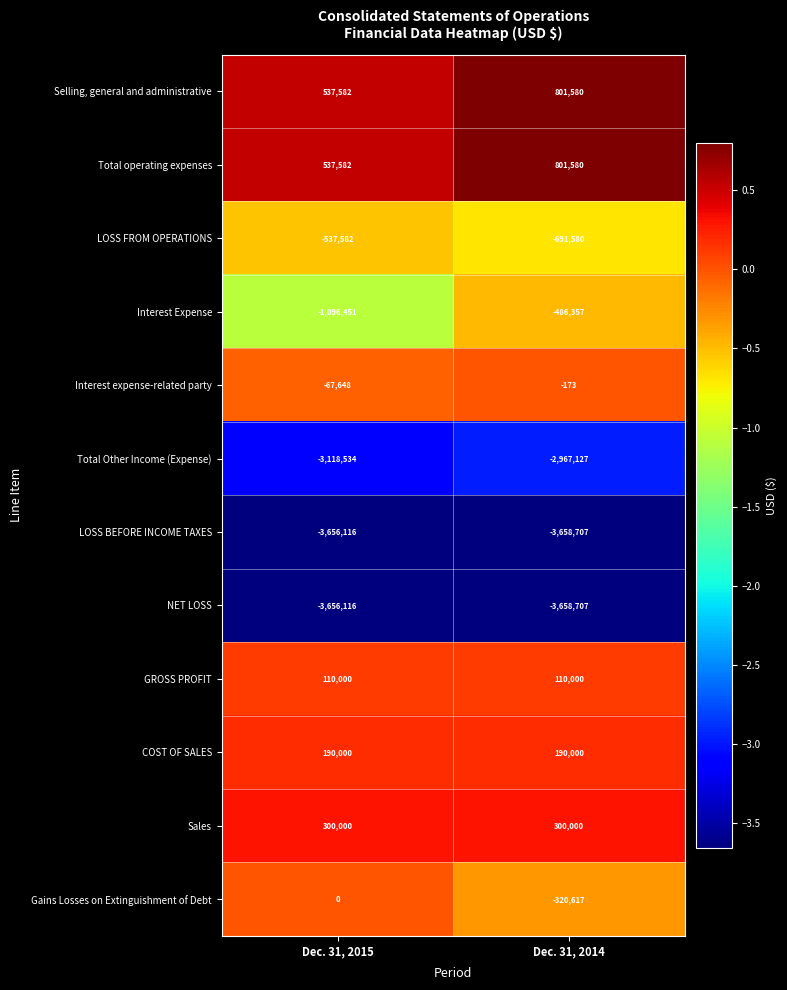

What is the spread (max minus min) of values at Dec. 31, 2014?

4460287